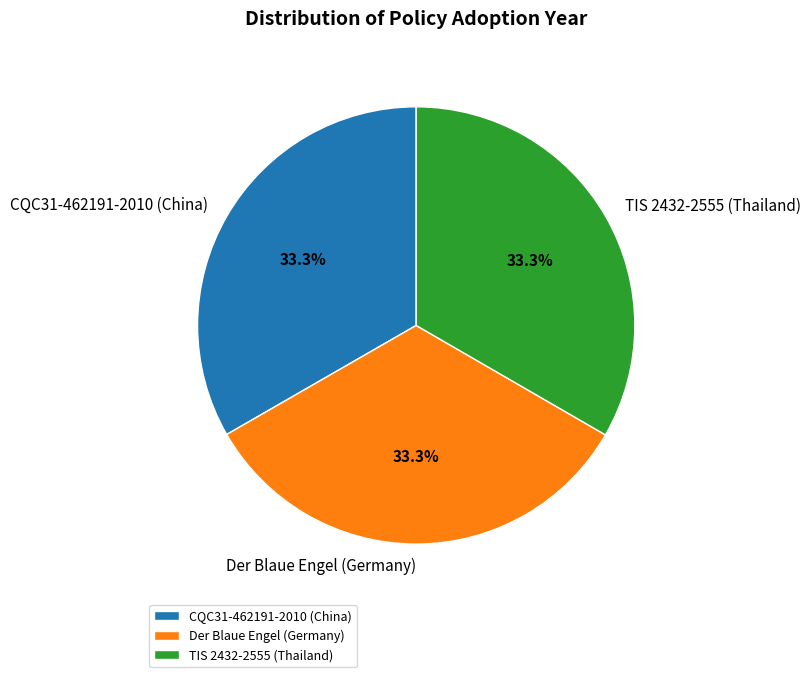

Count the number of slices in the pie.

3